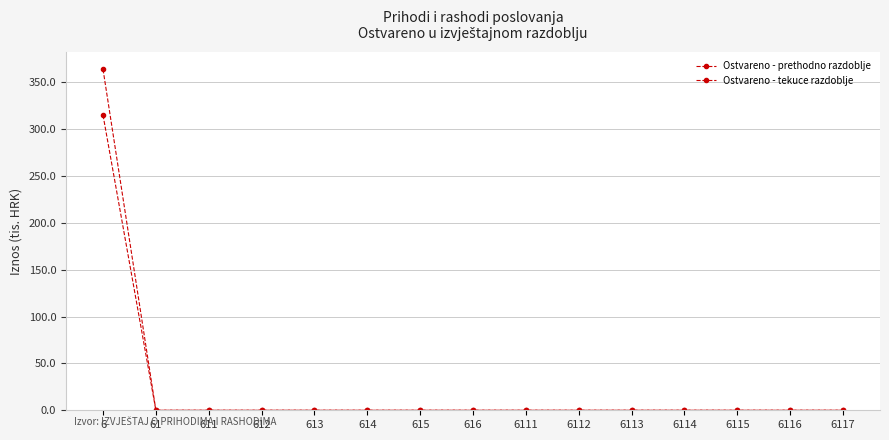

List the series in order of their peak value, lowest first.

Ostvareno - prethodno razdoblje, Ostvareno - tekuce razdoblje